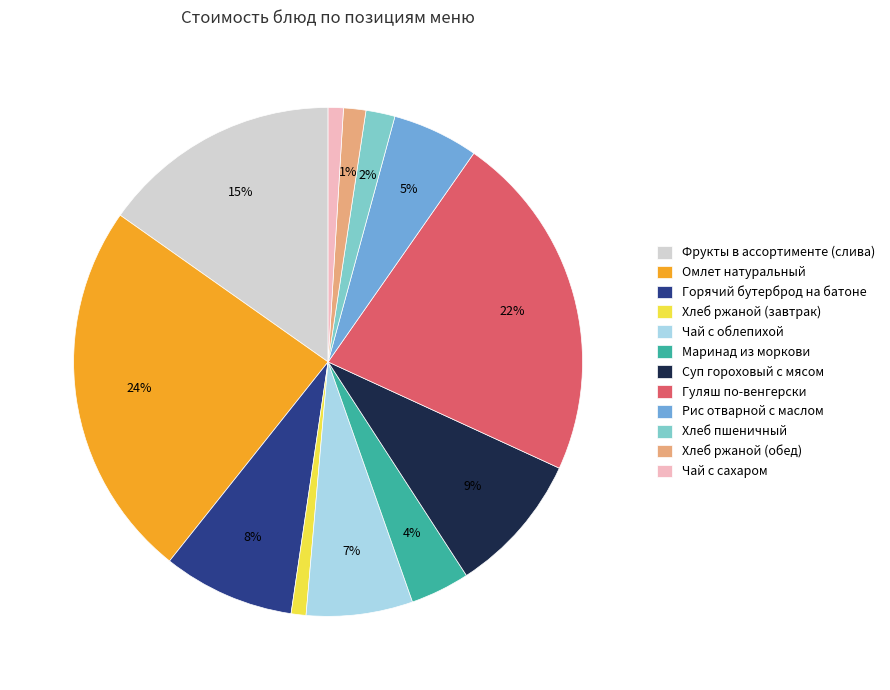

Between Чай с облепихой and Омлет натуральный, which is larger?

Омлет натуральный